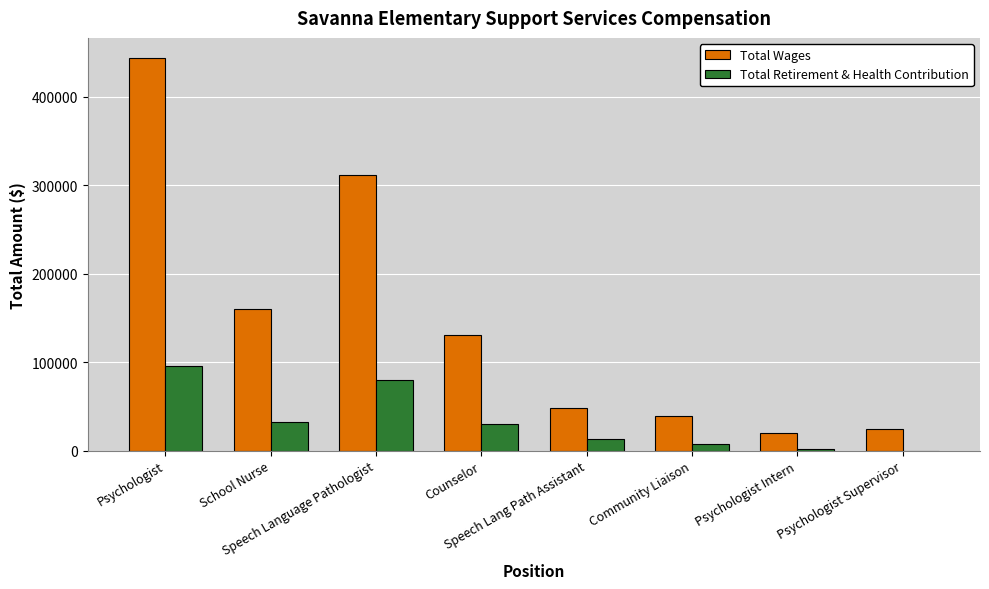

Are the bars grouped side by side (vs. stacked)?

Yes